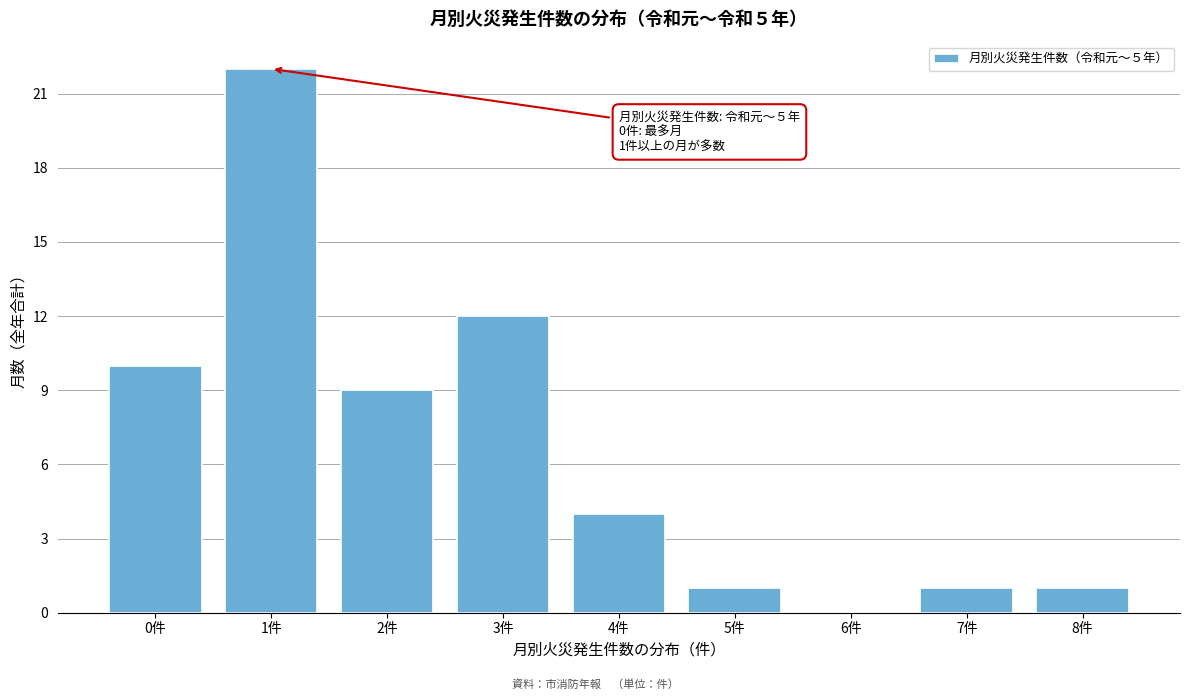

Reading left to right, list all the values displayed in this chart.

0件=10	1件=22	2件=9	3件=12	4件=4	5件=1	6件=0	7件=1	8件=1